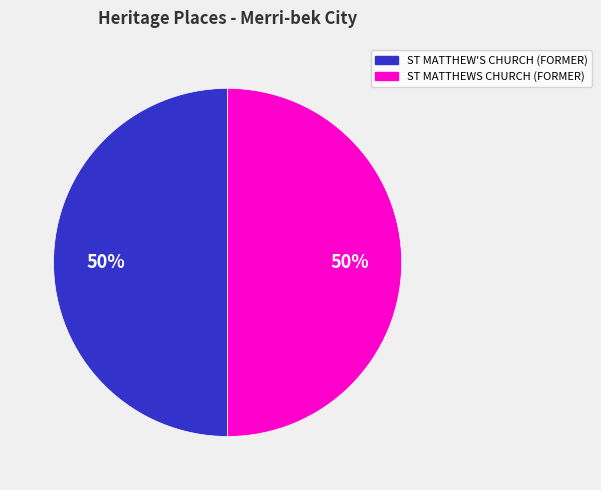

To the nearest percent, what is the average slice percentage?

50%